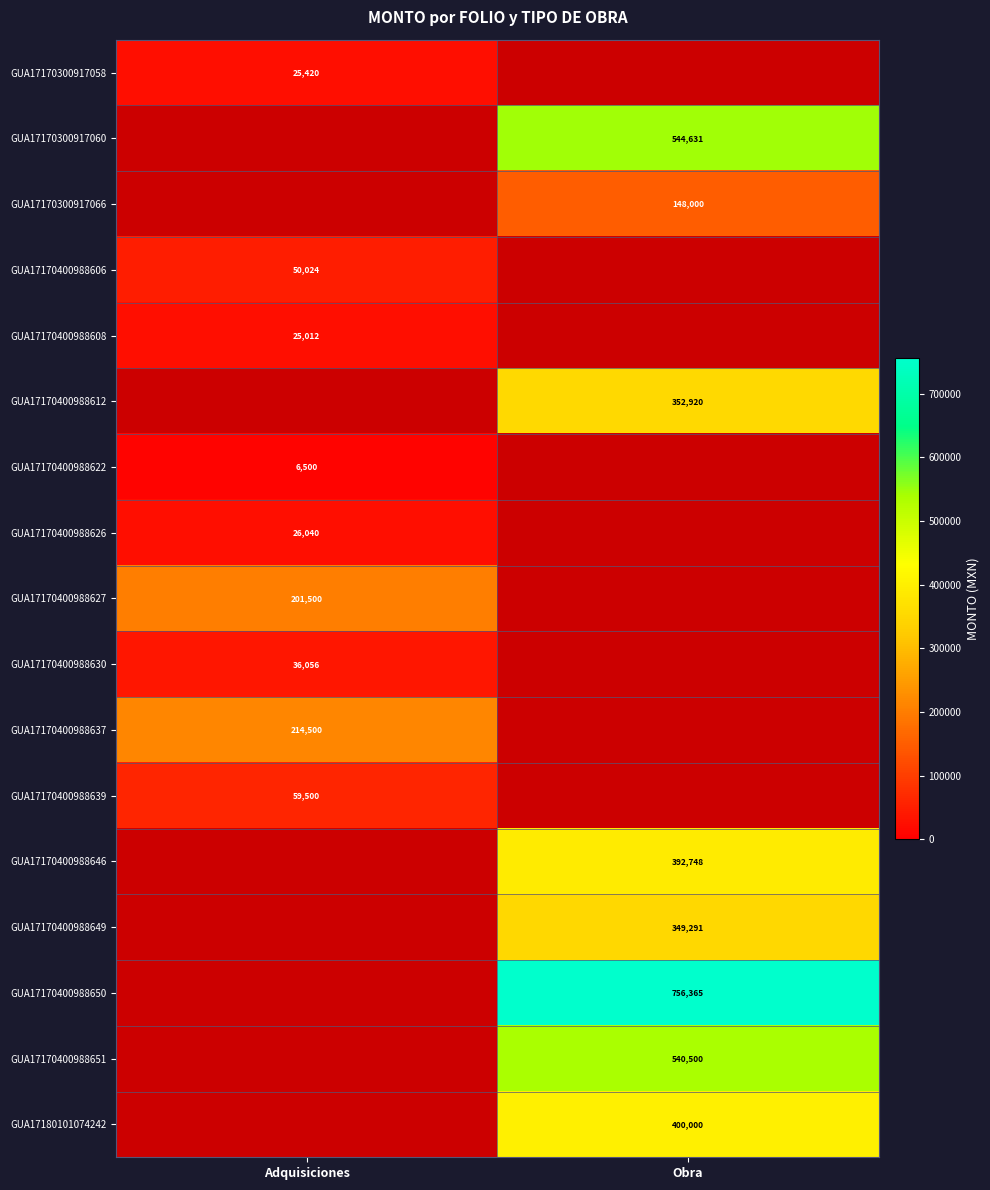

The GUA17170400988627 series shows 56570 at Adquisiciones. True or false?

False